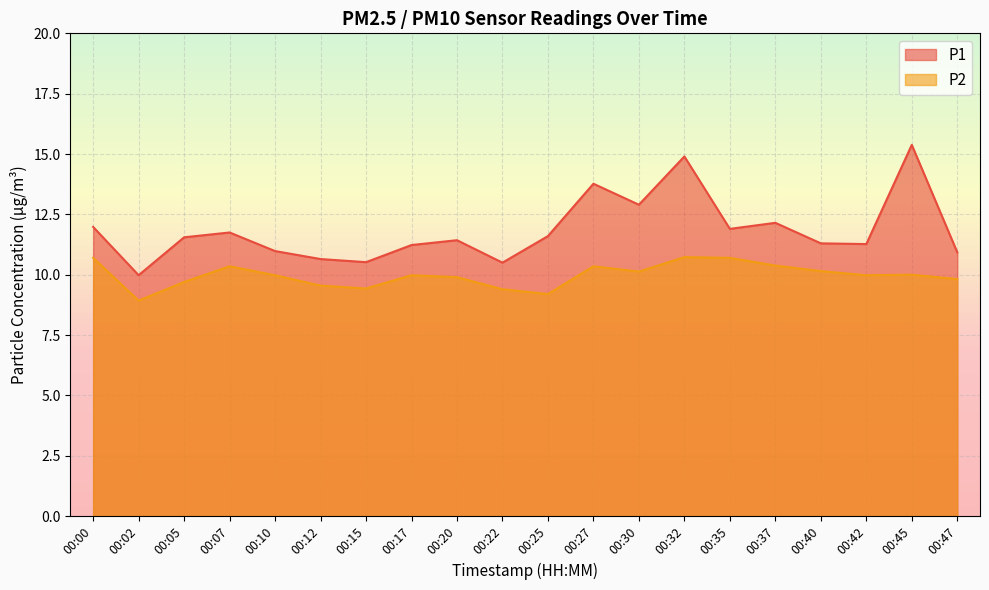

Rank the series by their average value, from highest to lowest.

P1, P2